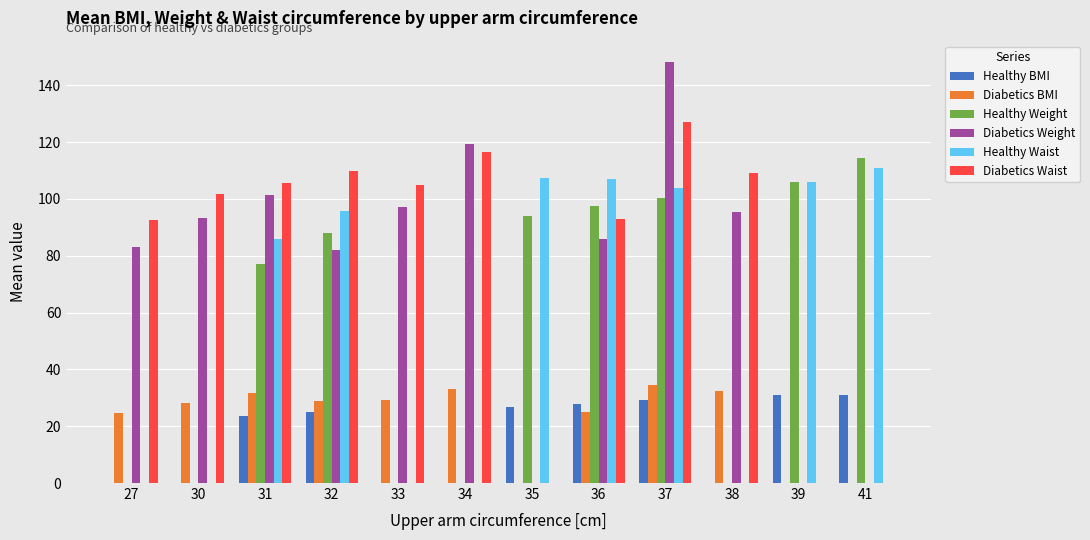

Are the bars grouped side by side (vs. stacked)?

Yes